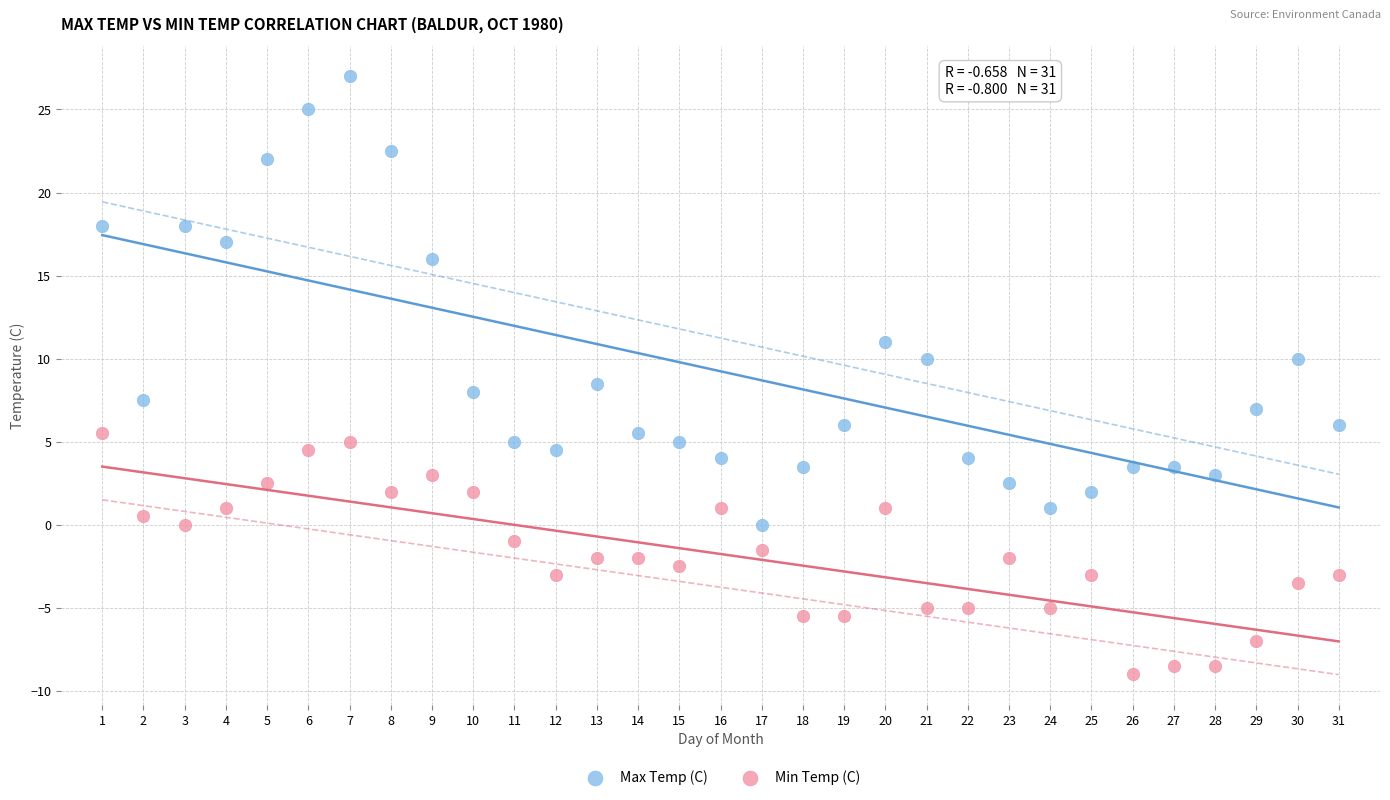

Which series has the widest spread of Y values?

Max Temp (C)